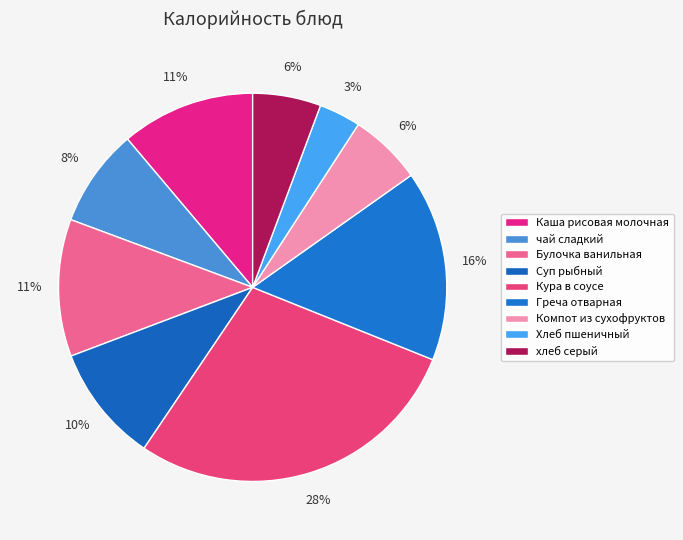

What percentage is the Греча отварная slice, to the nearest percent?

16%